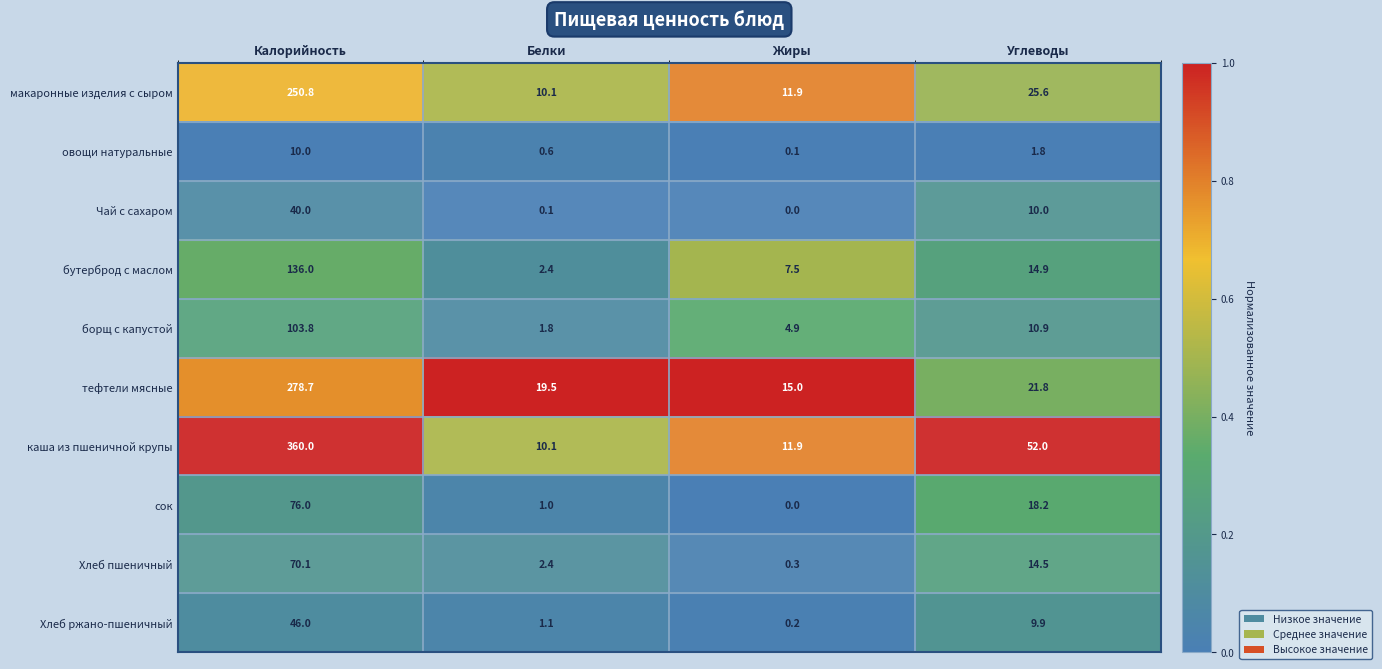

The value of борщ с капустой at Углеводы is 18.3. True or false?

False